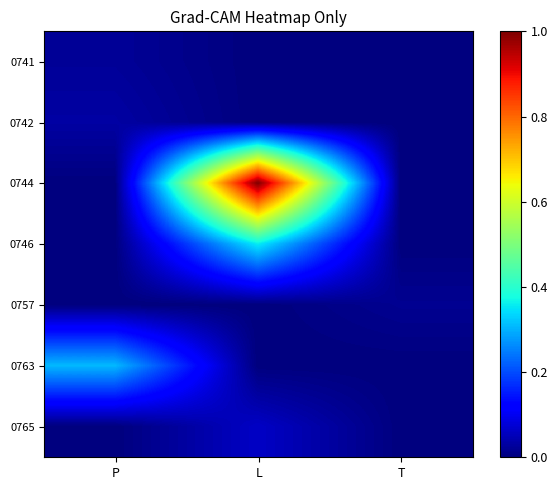

Rank the series by their maximum value, from highest to lowest.

0744, 0746, 0763, 0765, 0742, 0741, 0757